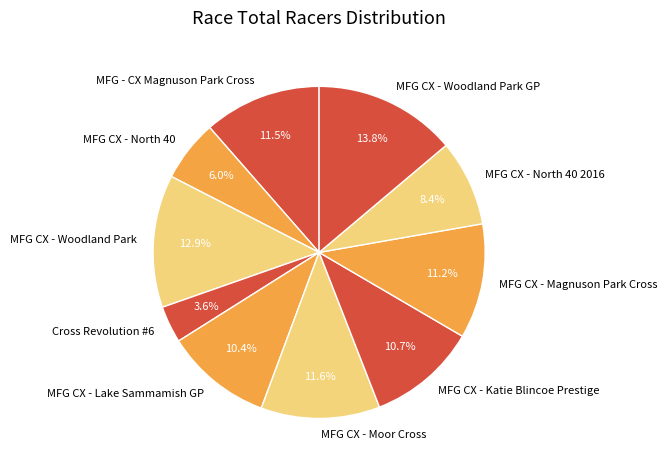

Is there any slice that represents more than half of the pie?

No